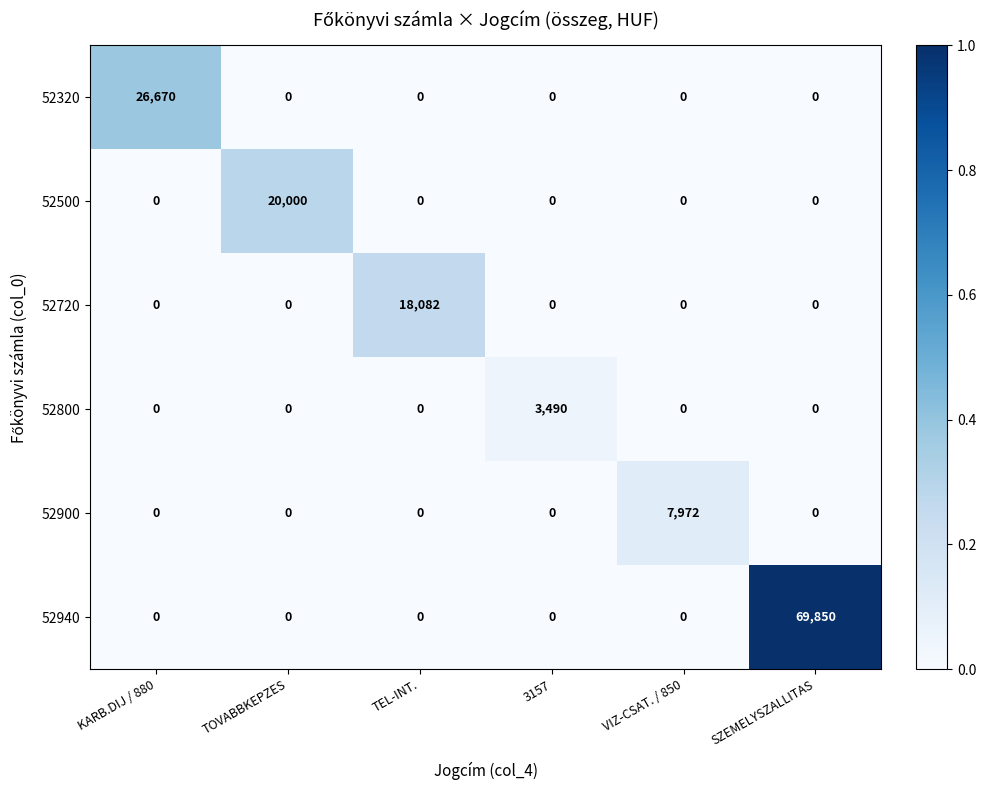

True or false: 52800 has a value of 0 at VIZ-CSAT. / 850.

True